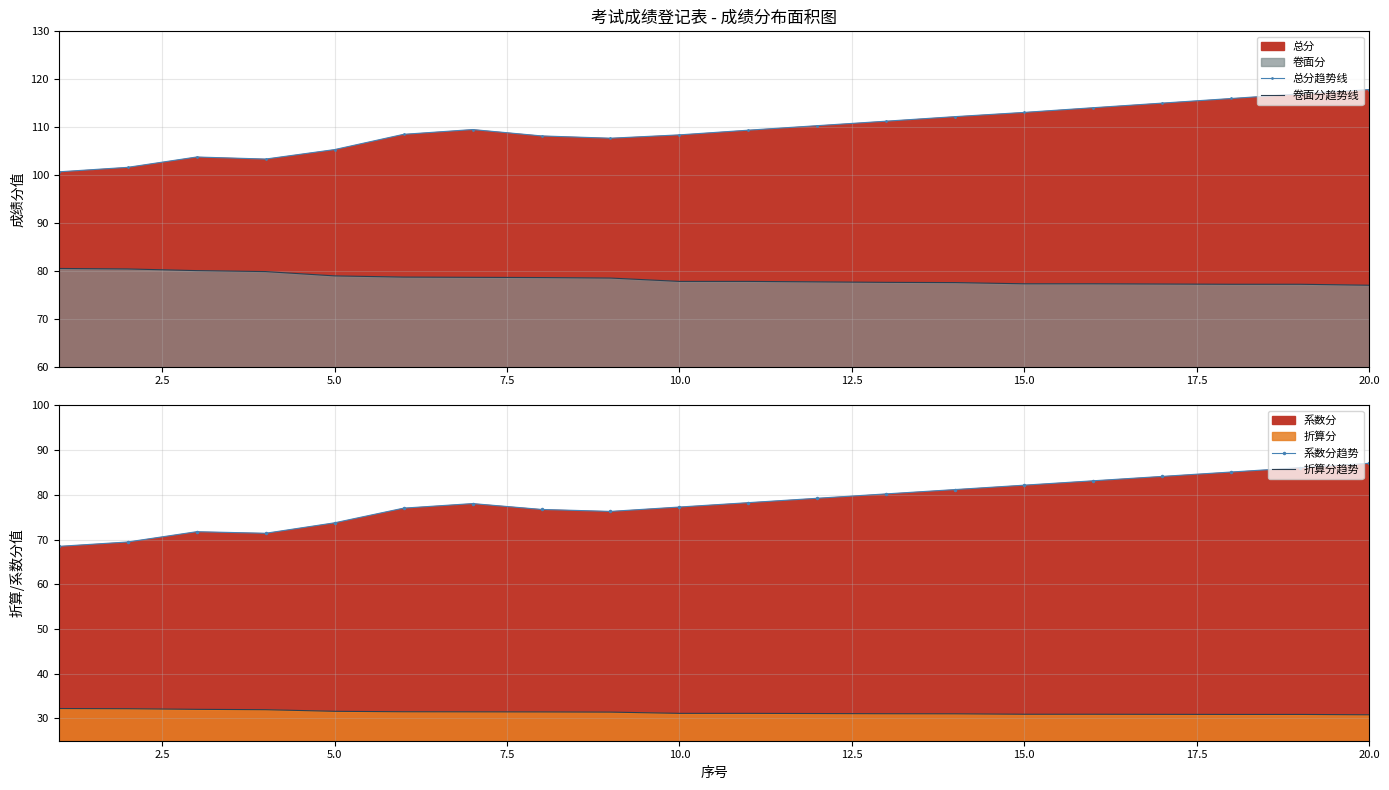

What is the average value of the 总分趋势线 series?

109.7